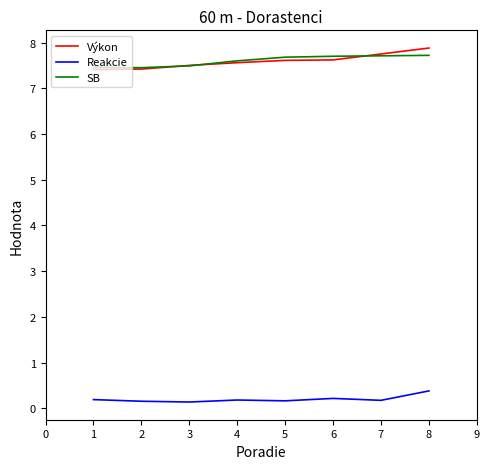

Count the Výkon values in the range 7 to 8.

8